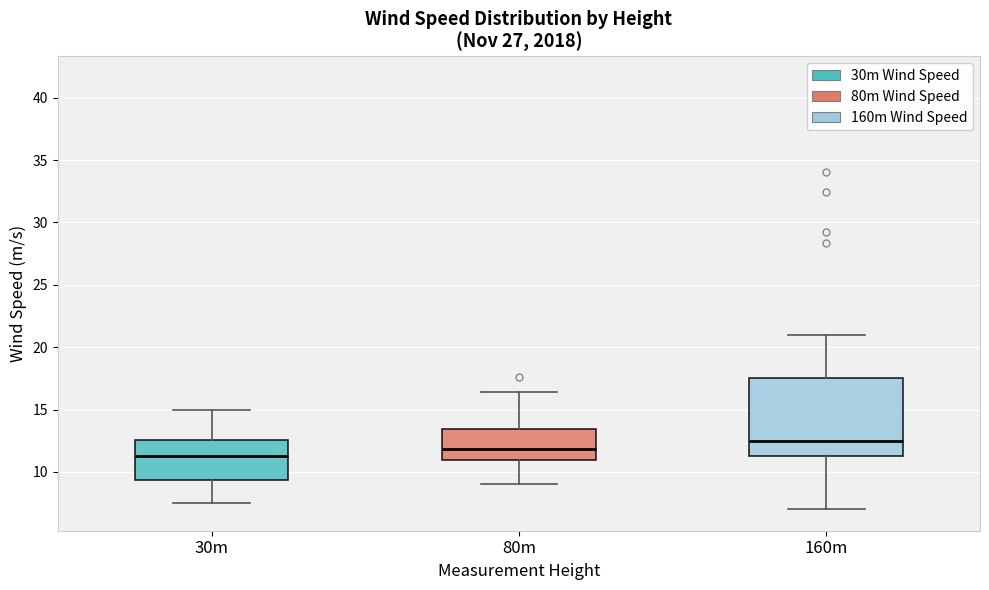

Reading left to right, transcribe this box plot: for each box, give where its median line is, the range the box spans, and where its two whiskers end, as read against the y-axis. The values are not printed on the chart, so give them approximately, as read against the axis.

30m: median 11.5, box 9.5 to 12.5, whiskers 7.5 to 15.0
80m: median 12.0, box 11.0 to 13.5, whiskers 9.0 to 16.5
160m: median 12.5, box 11.5 to 17.5, whiskers 7.0 to 21.0